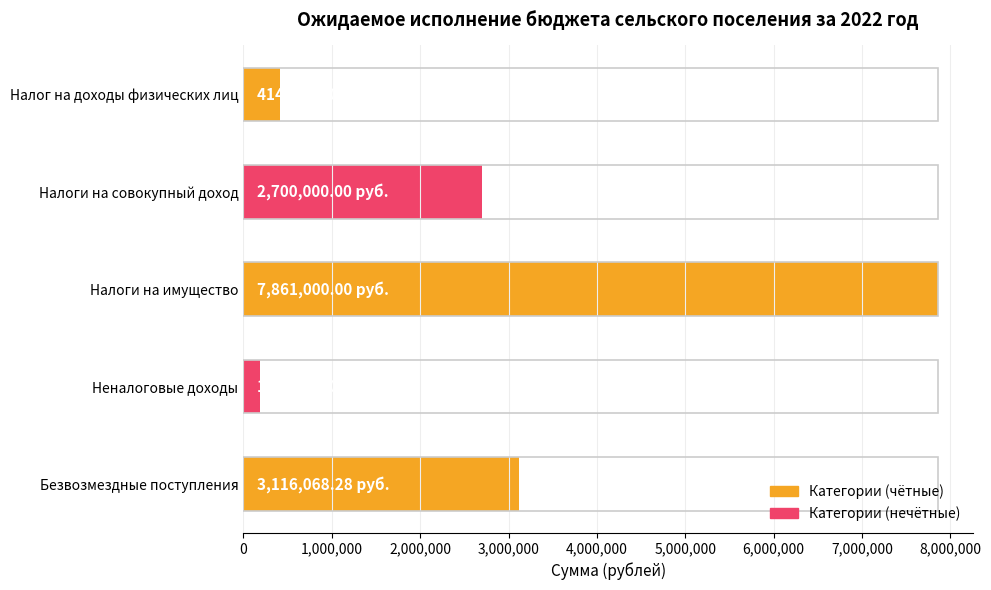

What is the difference between the second highest and second lowest values?

2701296.3